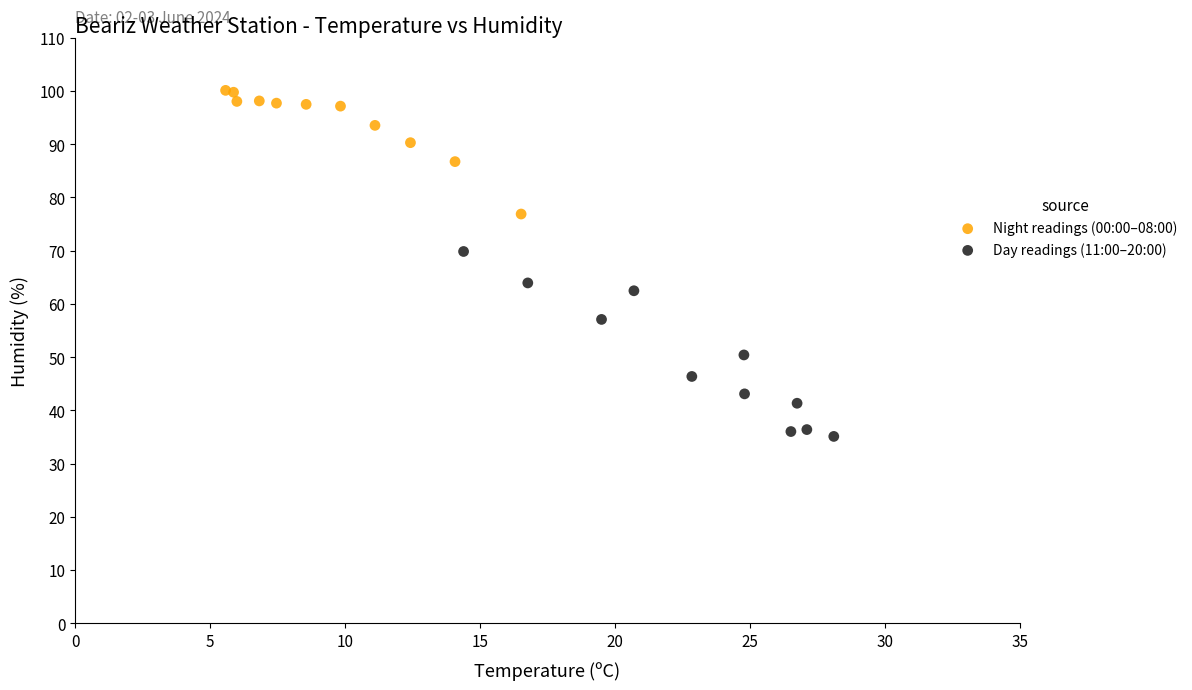

Which series has the largest Y range (max minus min)?

Day readings (11:00–20:00)